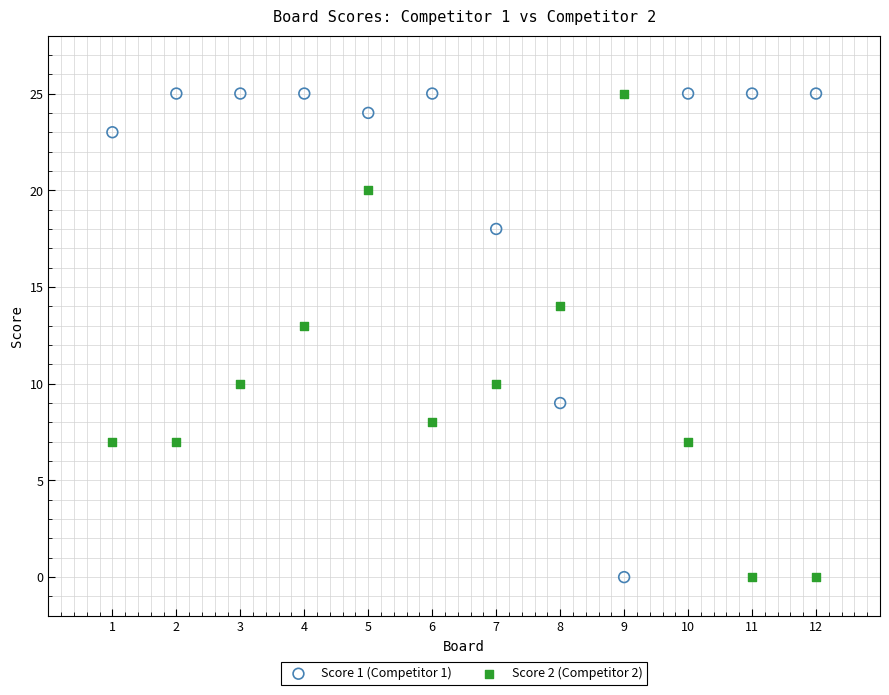

Across all series, what Y value is closest to 12?

13